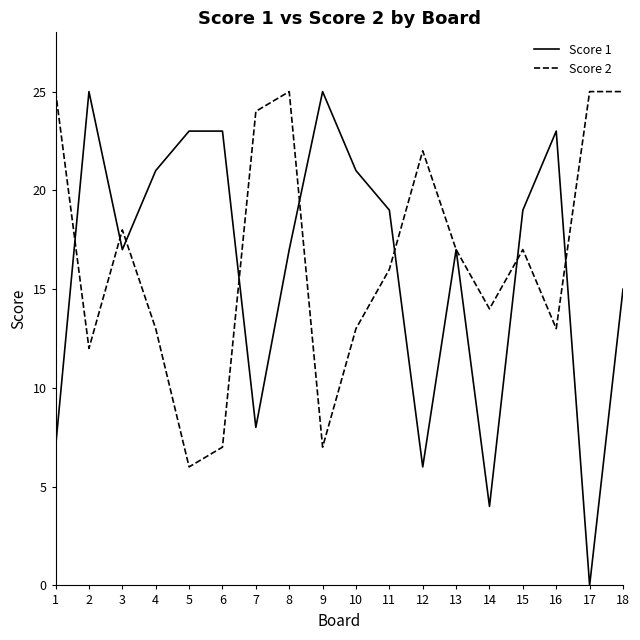

How many lines are shown in the chart?

2